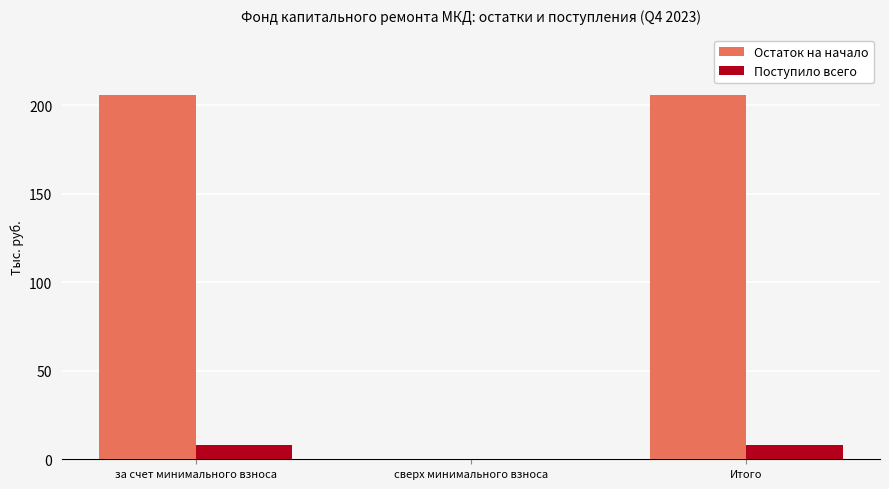

Reading left to right, list all the values displayed in this chart.

Остаток на начало: за счет минимального взноса=205.8	сверх минимального взноса=0.0	Итого=205.8
Поступило всего: за счет минимального взноса=8.0	сверх минимального взноса=0.0	Итого=8.0